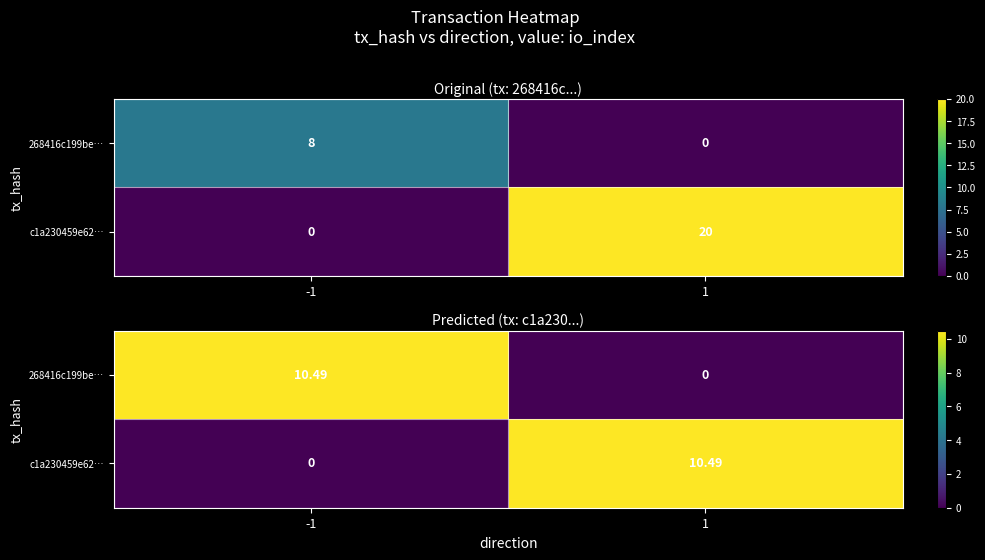

Which label corresponds to the largest value in the chart?

-1